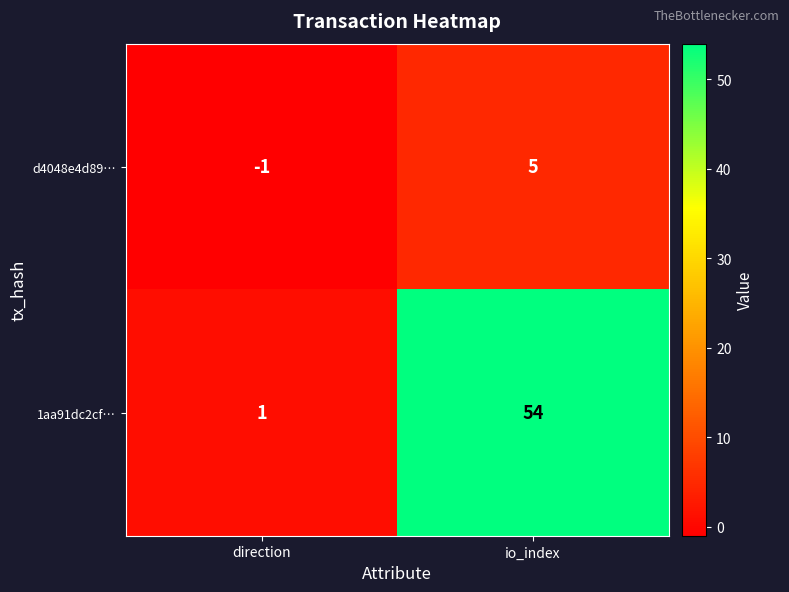

Rank the series at io_index from highest to lowest value.

1aa91dc2cf…, d4048e4d89…